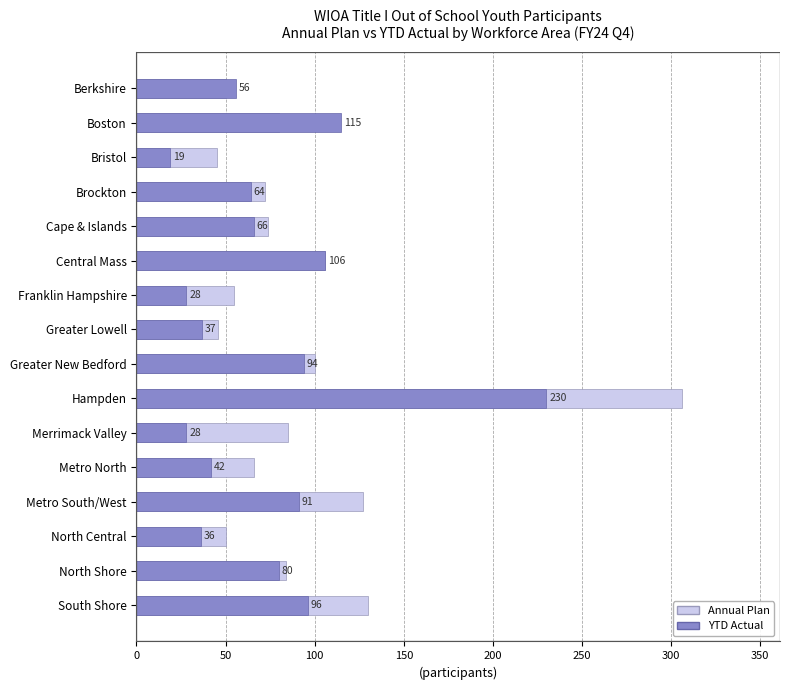

What is the difference between the maximum and minimum values in the Annual Plan series?

261